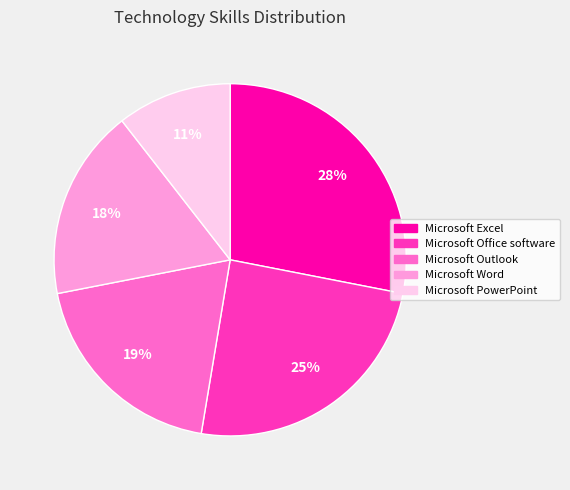

To the nearest percent, what is the average slice percentage?

20%